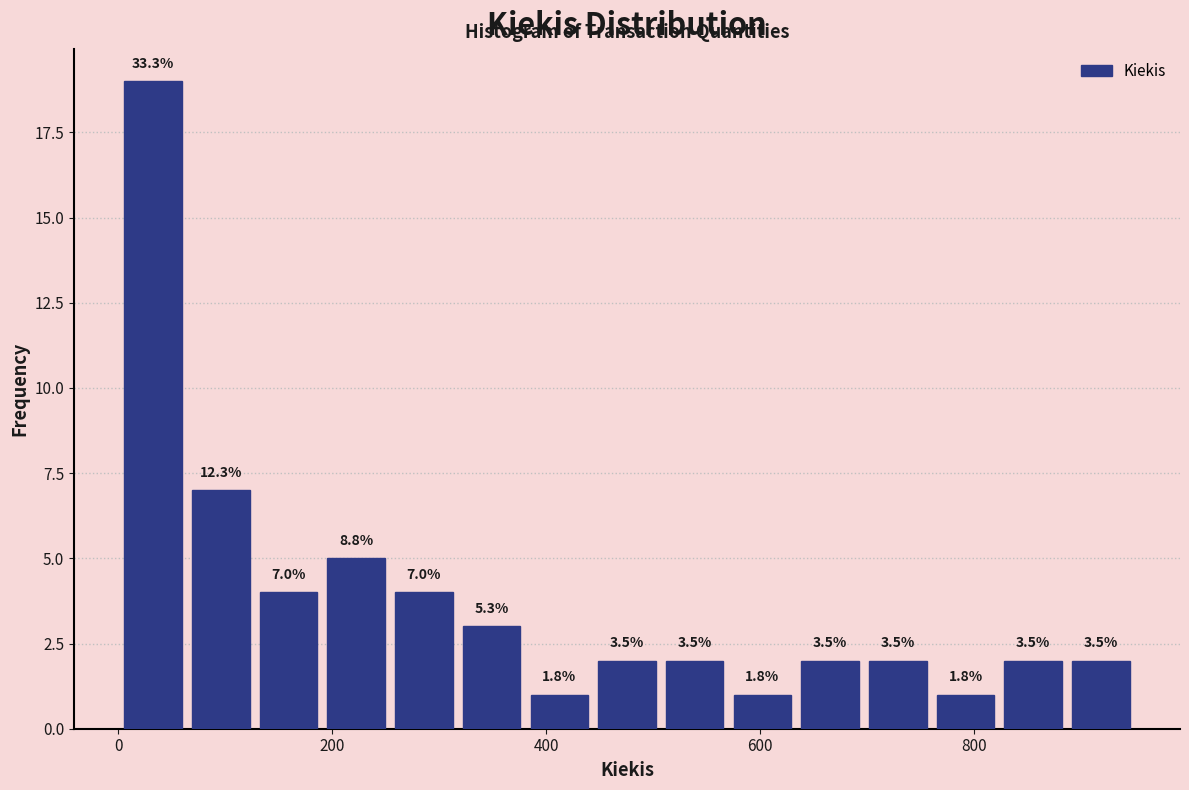

Around what value on the x-axis is the tallest bar? Give the approximate position of its centre, as read against the axis.

40